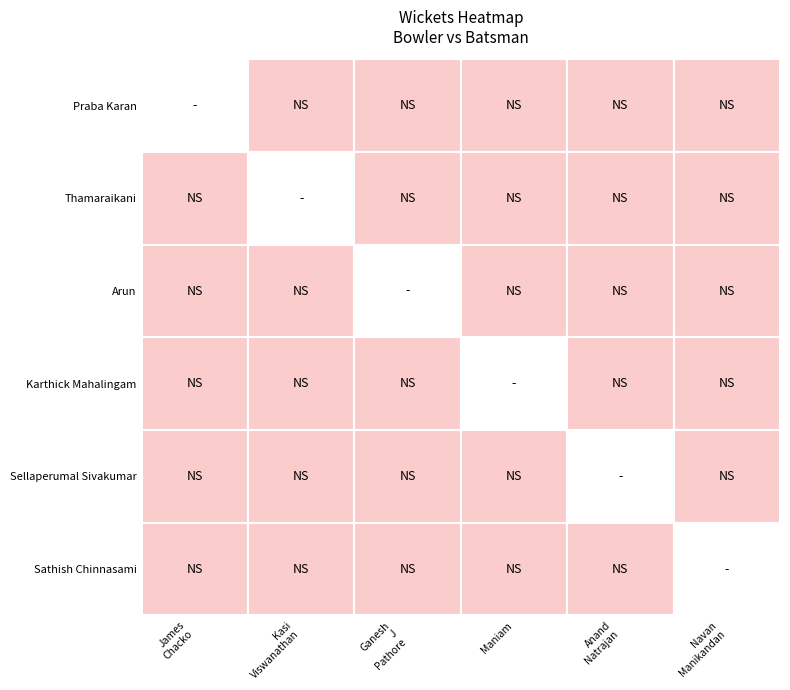

Is it true that Ganesh J Pathore equals 0 at 1?

True